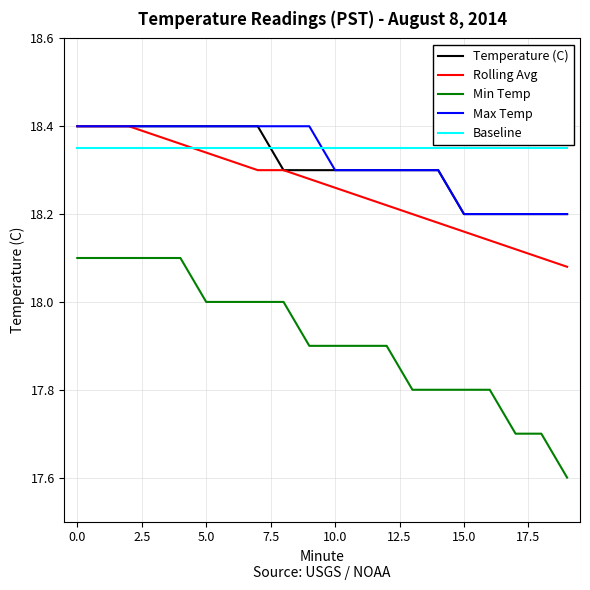

Which series has the largest range (max minus min)?

Min Temp